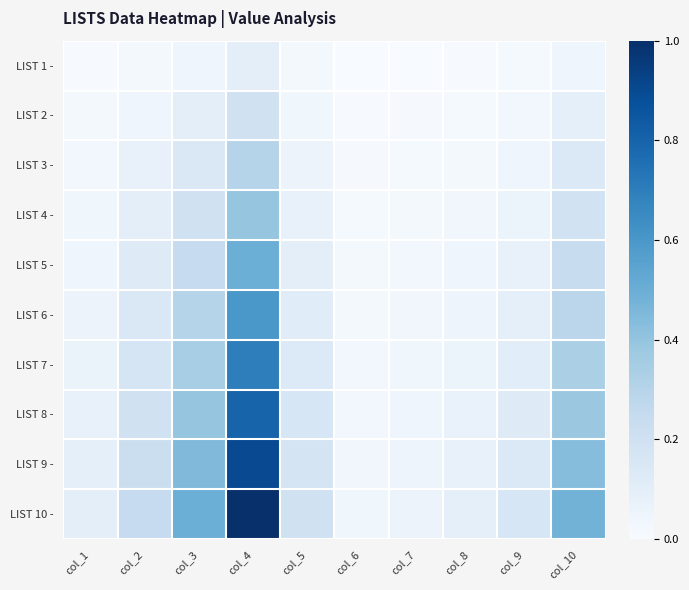

At how many categories does at least one series exceed 859?

1